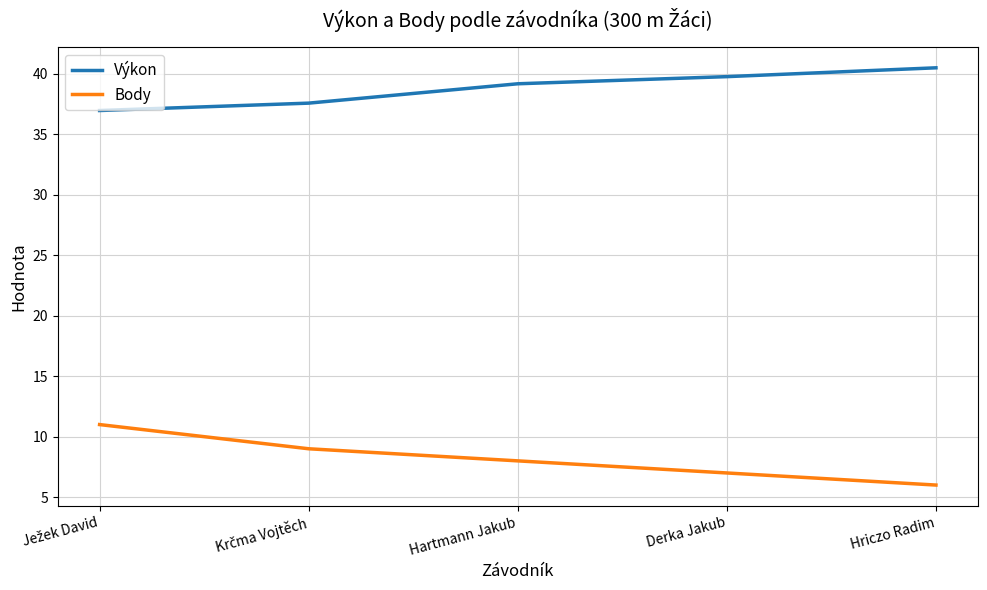

Is it true that Výkon equals 39.8 at Derka Jakub?

True